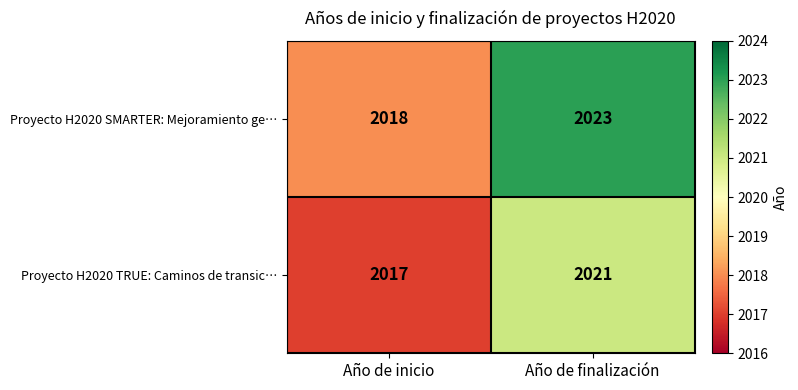

Where is Proyecto H2020 TRUE: Caminos de transic… nearest to the value 2019?

Año de inicio